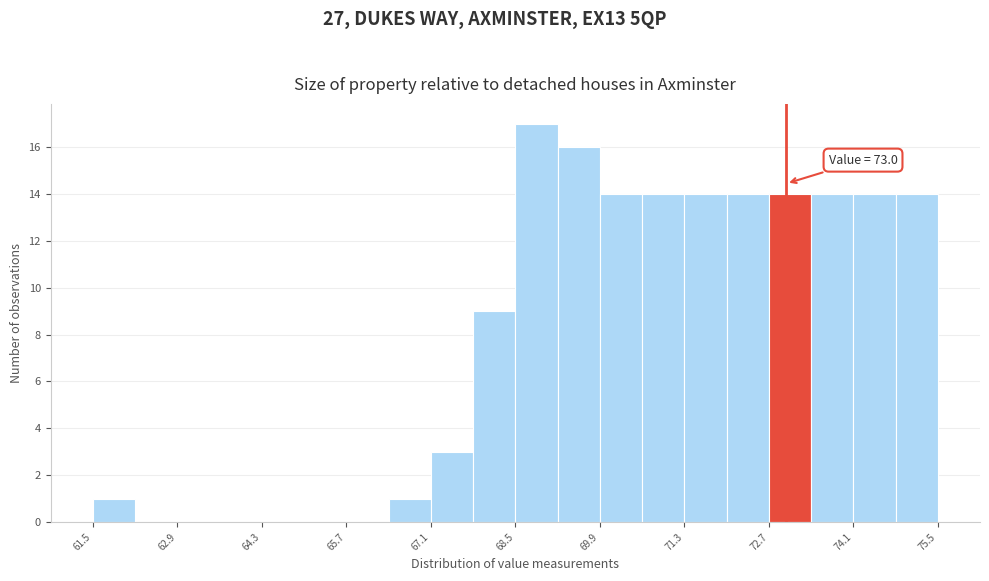

Around what value on the x-axis is the tallest bar? Give the approximate position of its centre, as read against the axis.

68.8